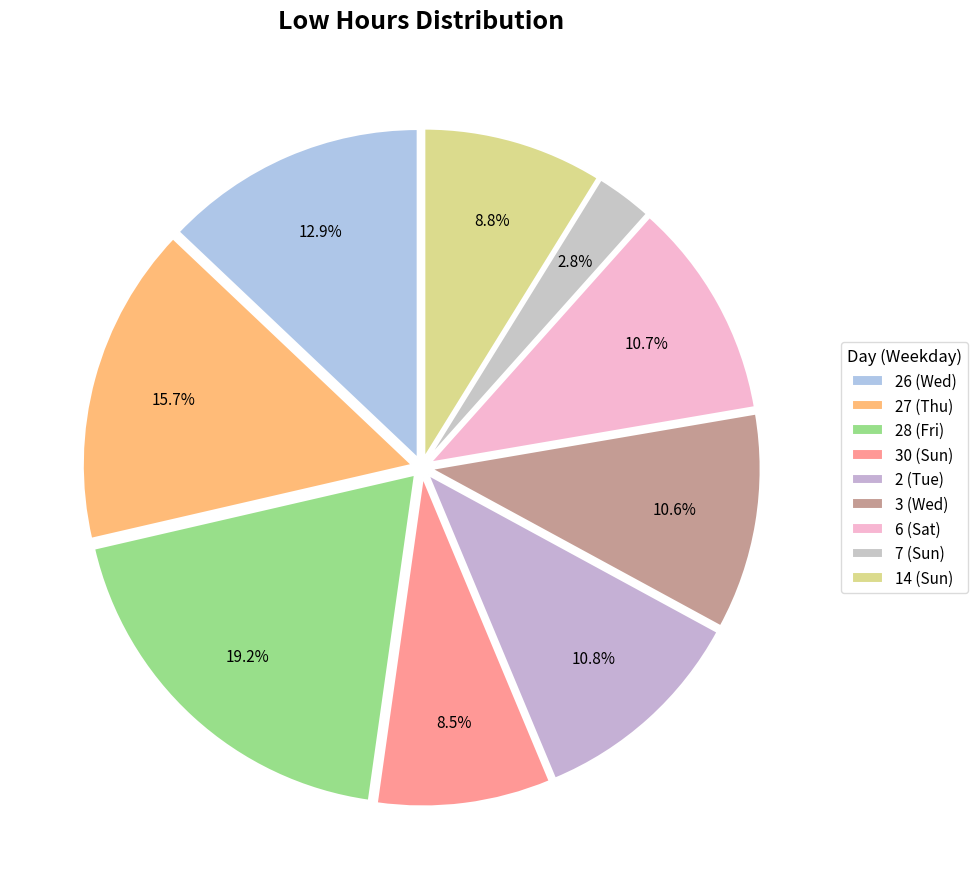

Approximately how many times larger is the value at 3 (Wed) compared to 6 (Sat)?

1.0